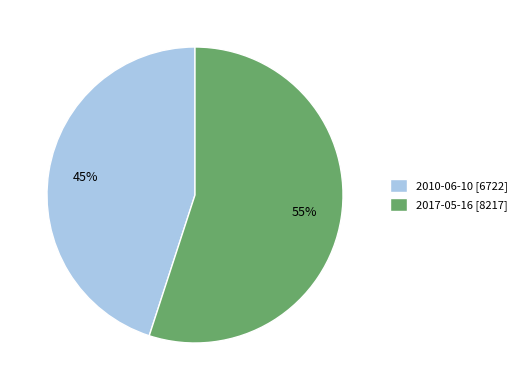

To the nearest percent, what percentage of the pie is 2010-06-10?

45%